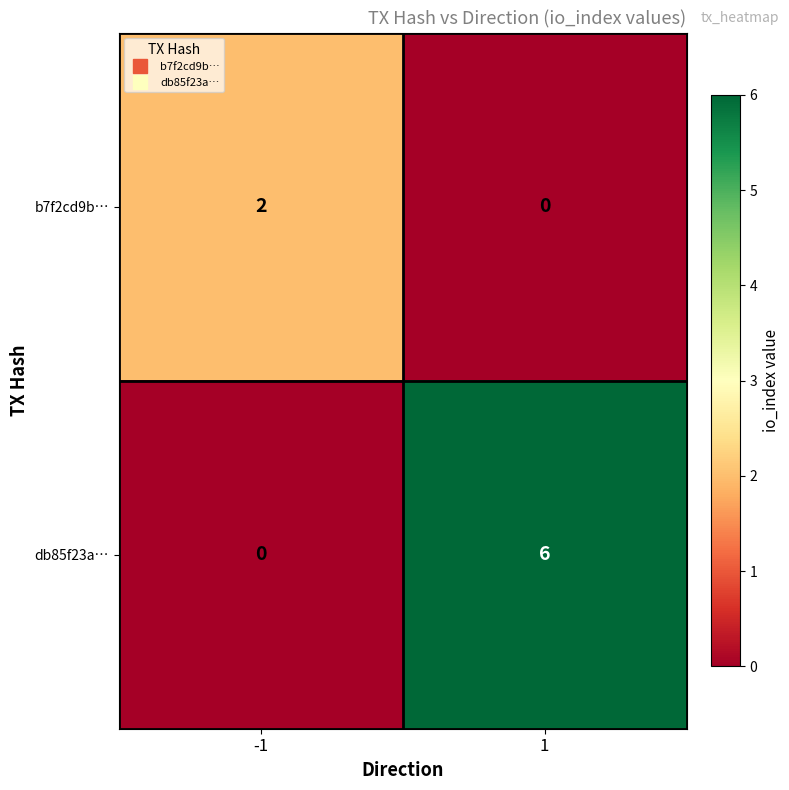

At how many categories does at least one series exceed 3?

1